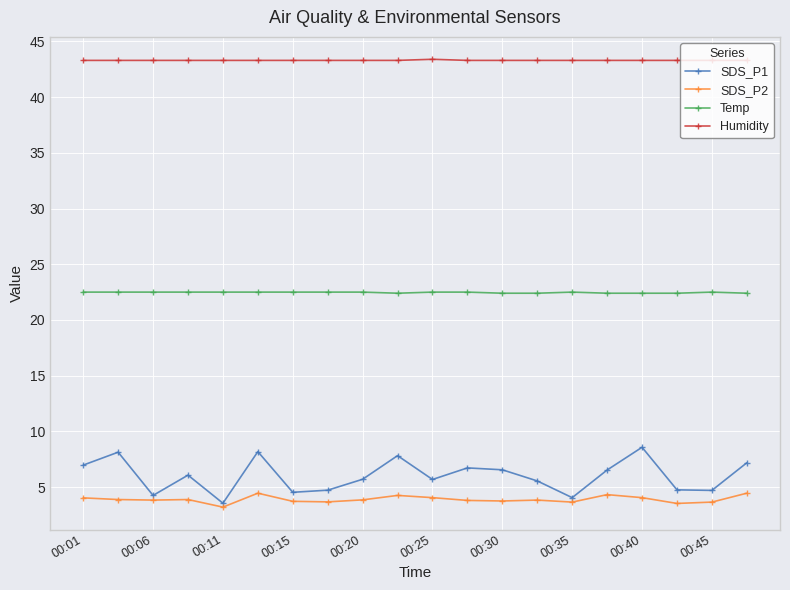

Rank the series by their maximum value, from lowest to highest.

SDS_P2, SDS_P1, Temp, Humidity